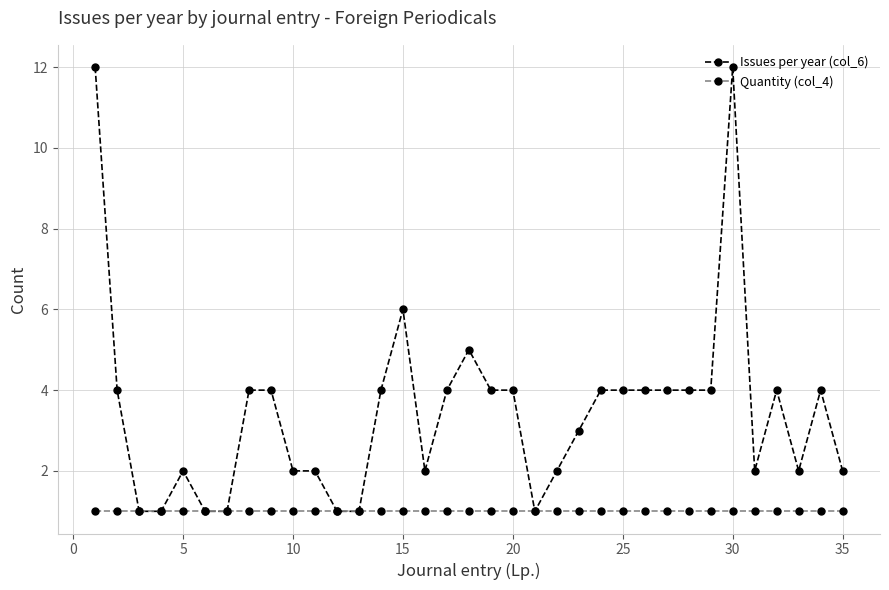

Which series has the largest total across all categories?

Issues per year (col_6)